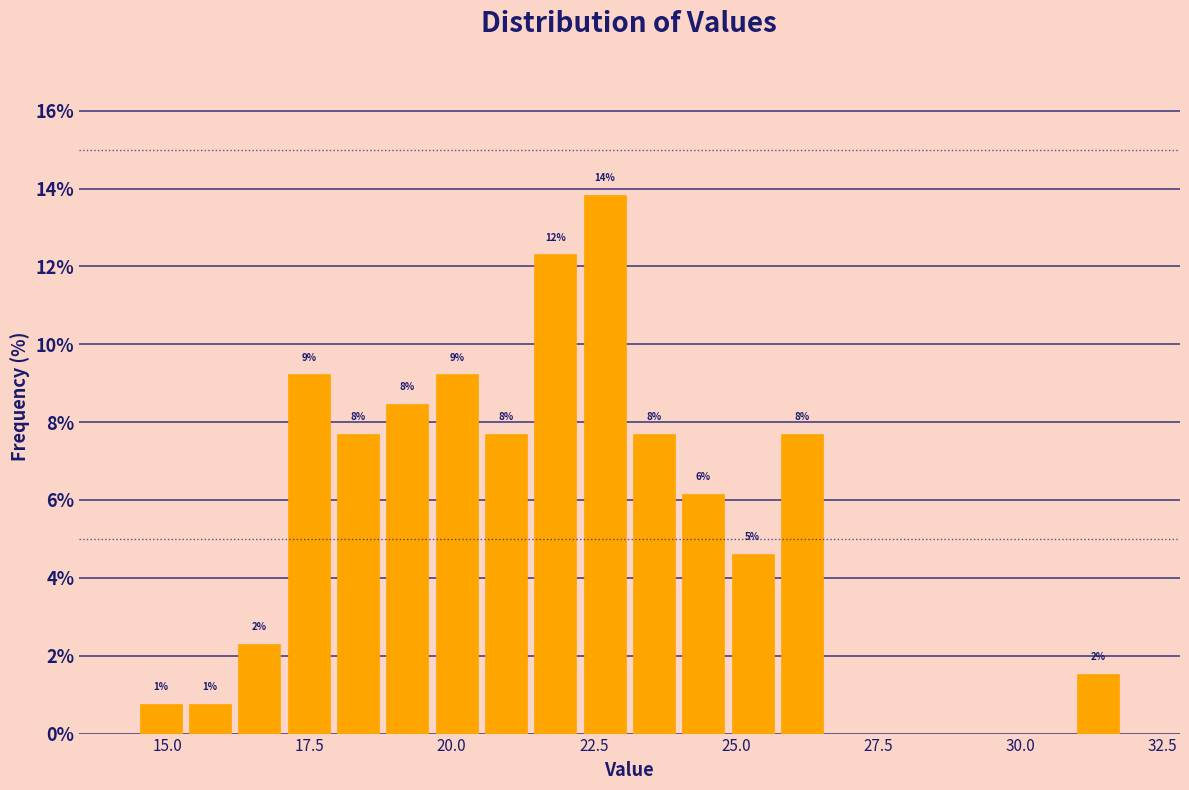

Around what value on the x-axis is the tallest bar? Give the approximate position of its centre, as read against the axis.

22.5